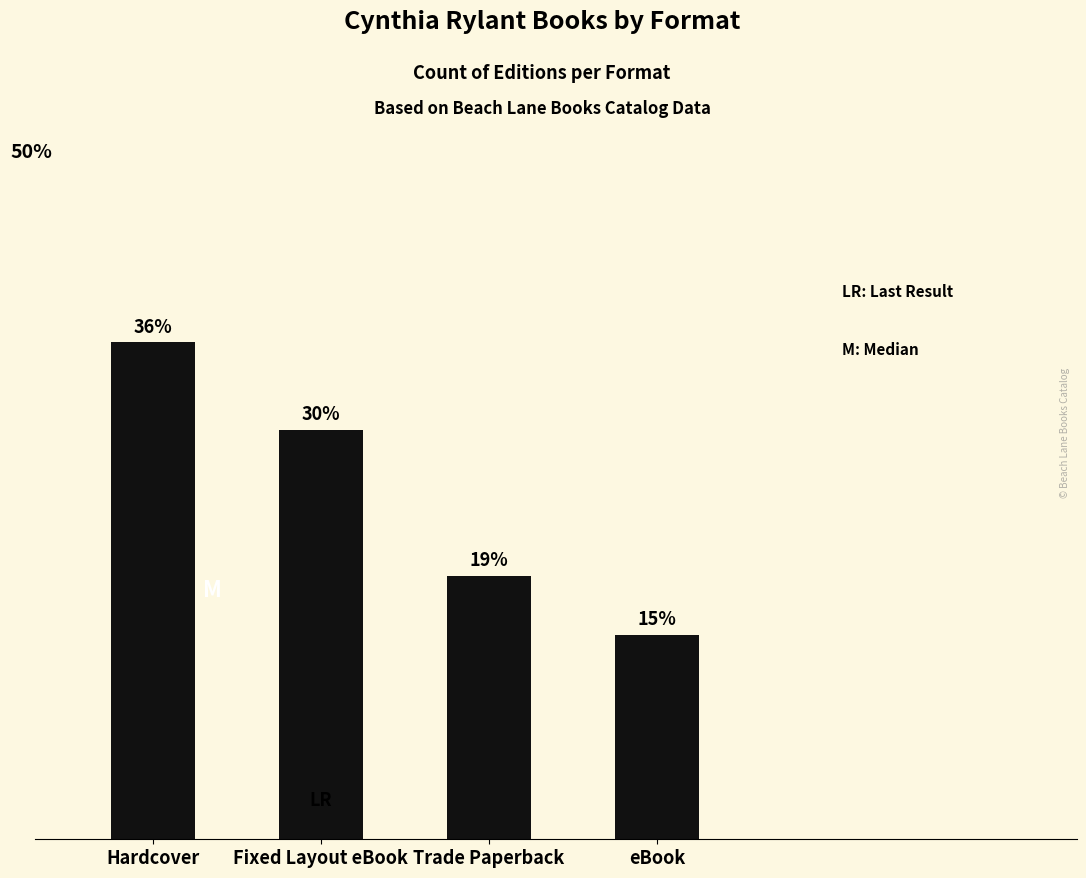

Does the chart contain any negative values?

No